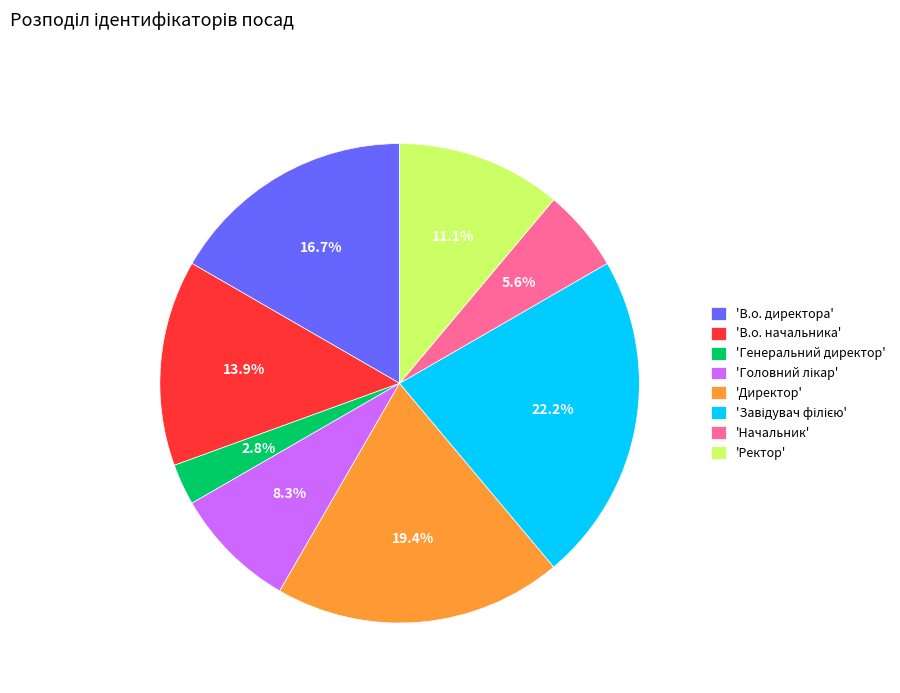

Does 'Директор' account for over 50% of the chart?

No